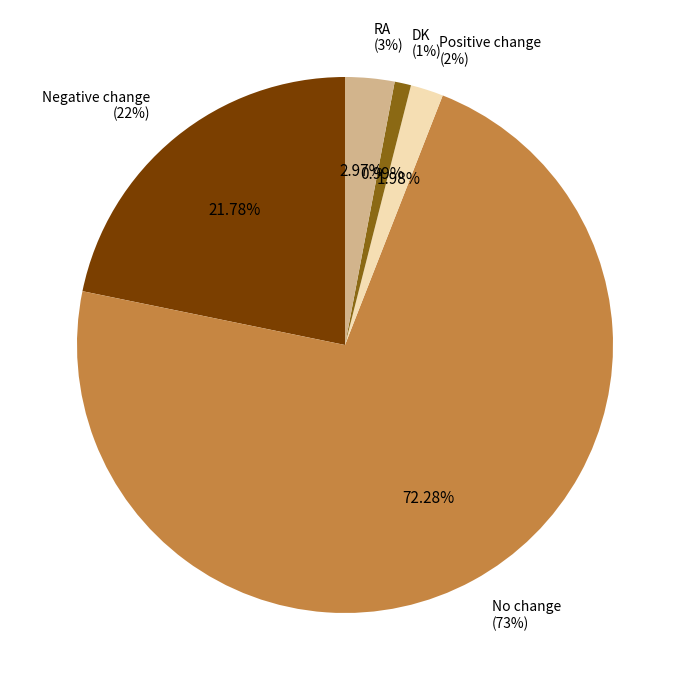

Is it true that RA is 3% of the pie?

True